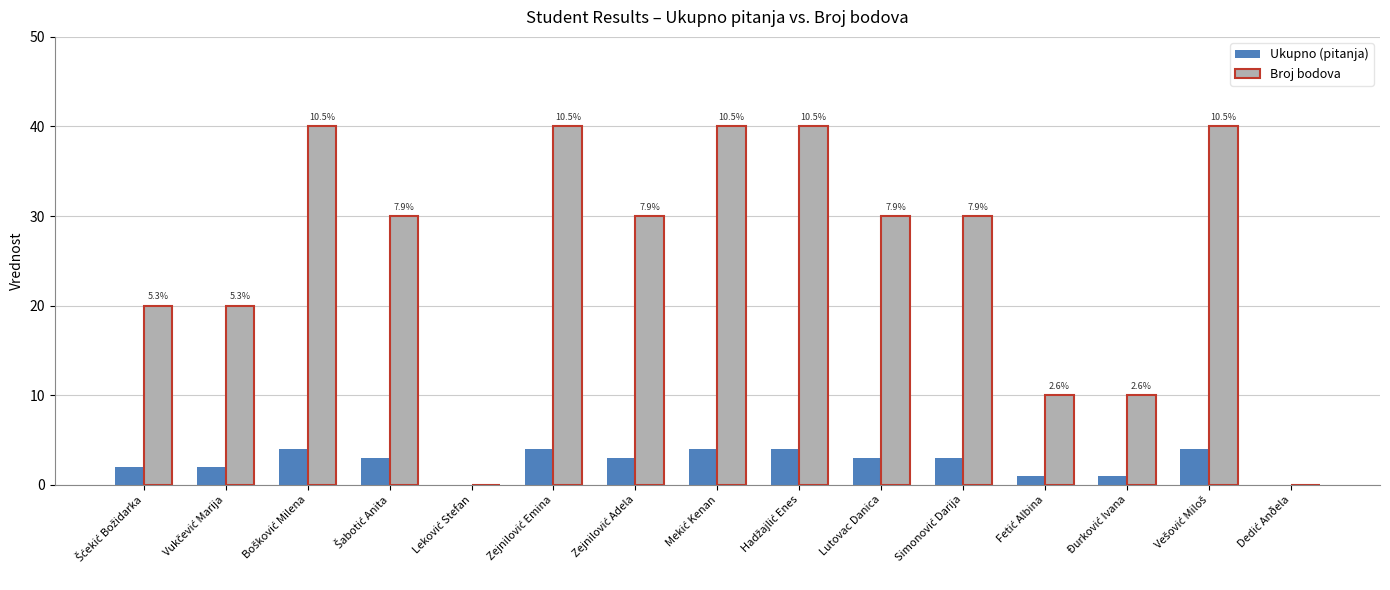

What is the sum of all Broj bodova values?

380